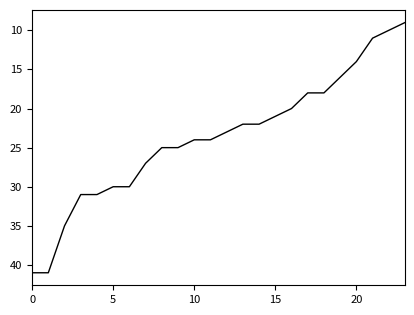

What is the minimum value shown in the chart?

9